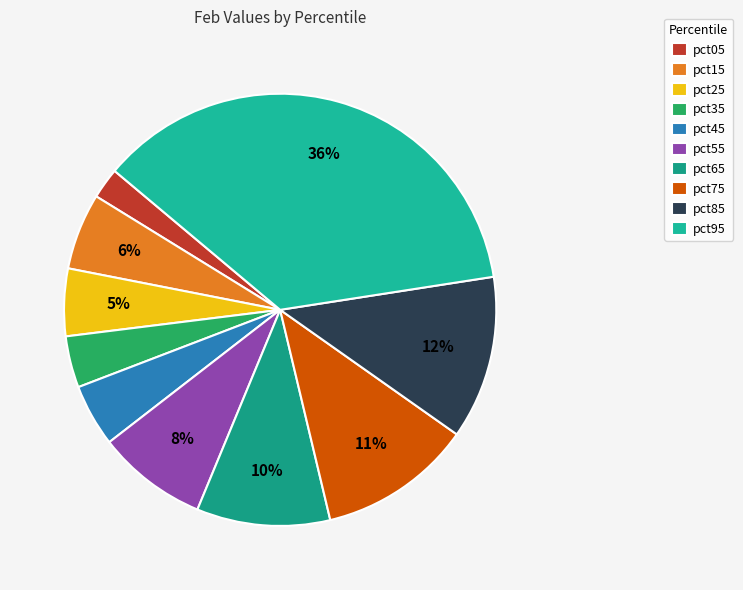

How many slices are in this pie chart?

10